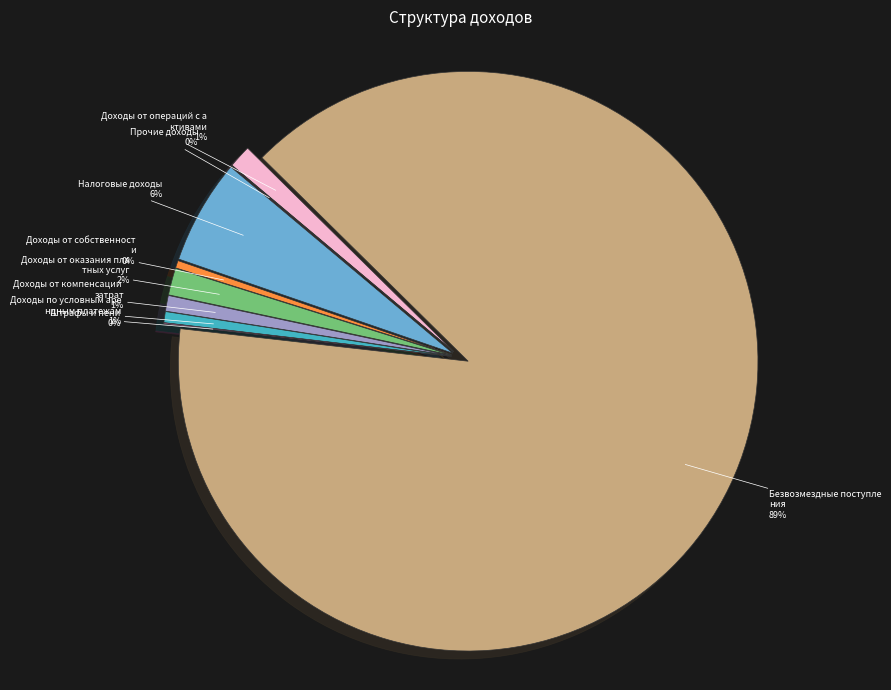

Is Налоговые доходы (110) the majority of the pie?

No